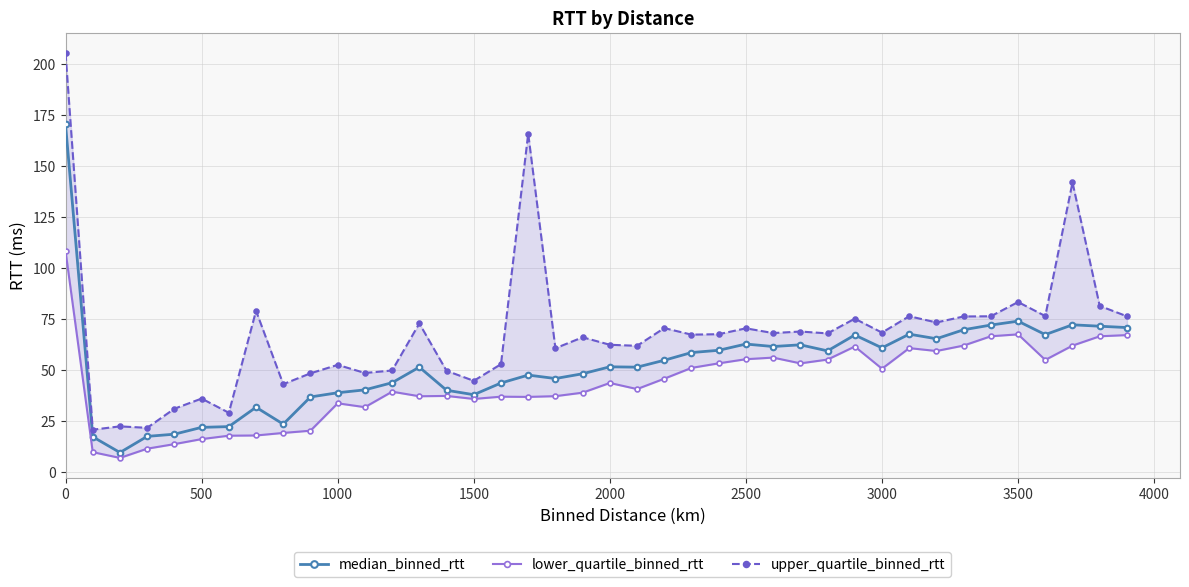

True or false: upper_quartile_binned_rtt and lower_quartile_binned_rtt intersect in this chart.

False